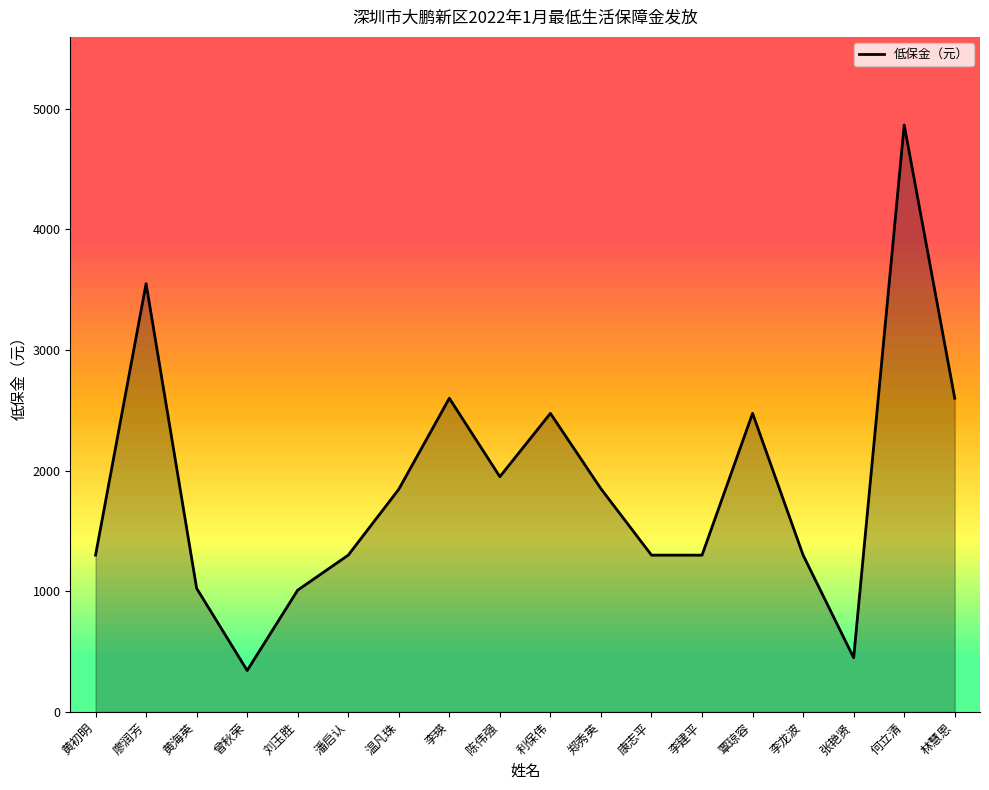

True or false: there are more than 2 points higher than both neighbors.

True